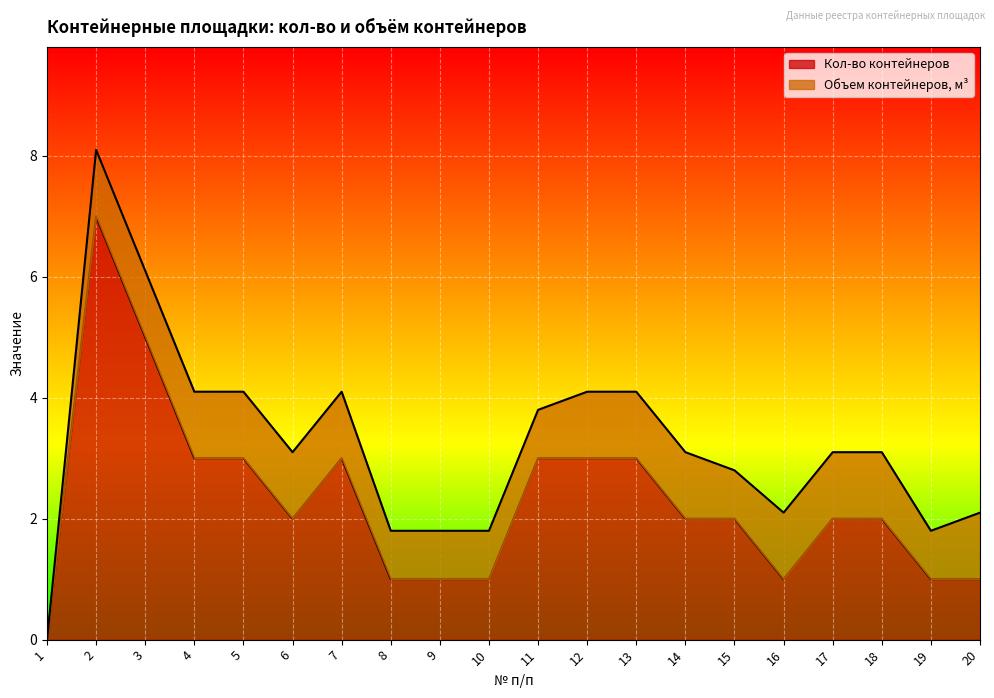

Approximately how many times larger is the value at 13 compared to 9?

3.0